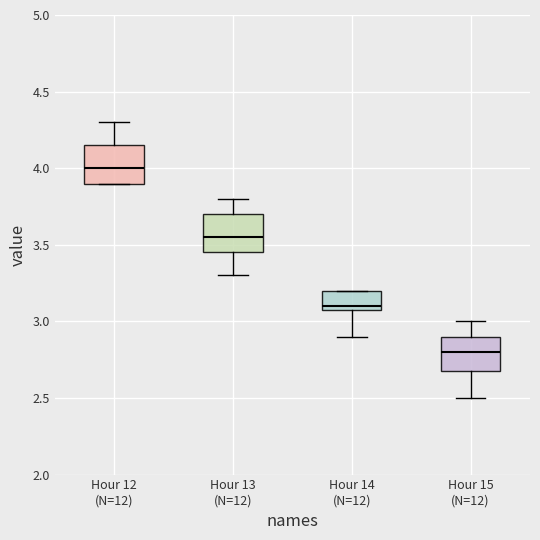

Reading left to right, read every box against the y-axis: the position of its median line, the range the box covers, and the ends of its whiskers. The values are not printed on the chart, so give them approximately, as read against the axis.

Hour 12 (N=12): median 4.00, box 3.90 to 4.15, whiskers 3.90 to 4.30
Hour 13 (N=12): median 3.55, box 3.45 to 3.70, whiskers 3.30 to 3.80
Hour 14 (N=12): median 3.10 (just above the box's lower edge), box 3.10 to 3.20, whiskers 2.90 to 3.20
Hour 15 (N=12): median 2.80, box 2.70 to 2.90, whiskers 2.50 to 3.00